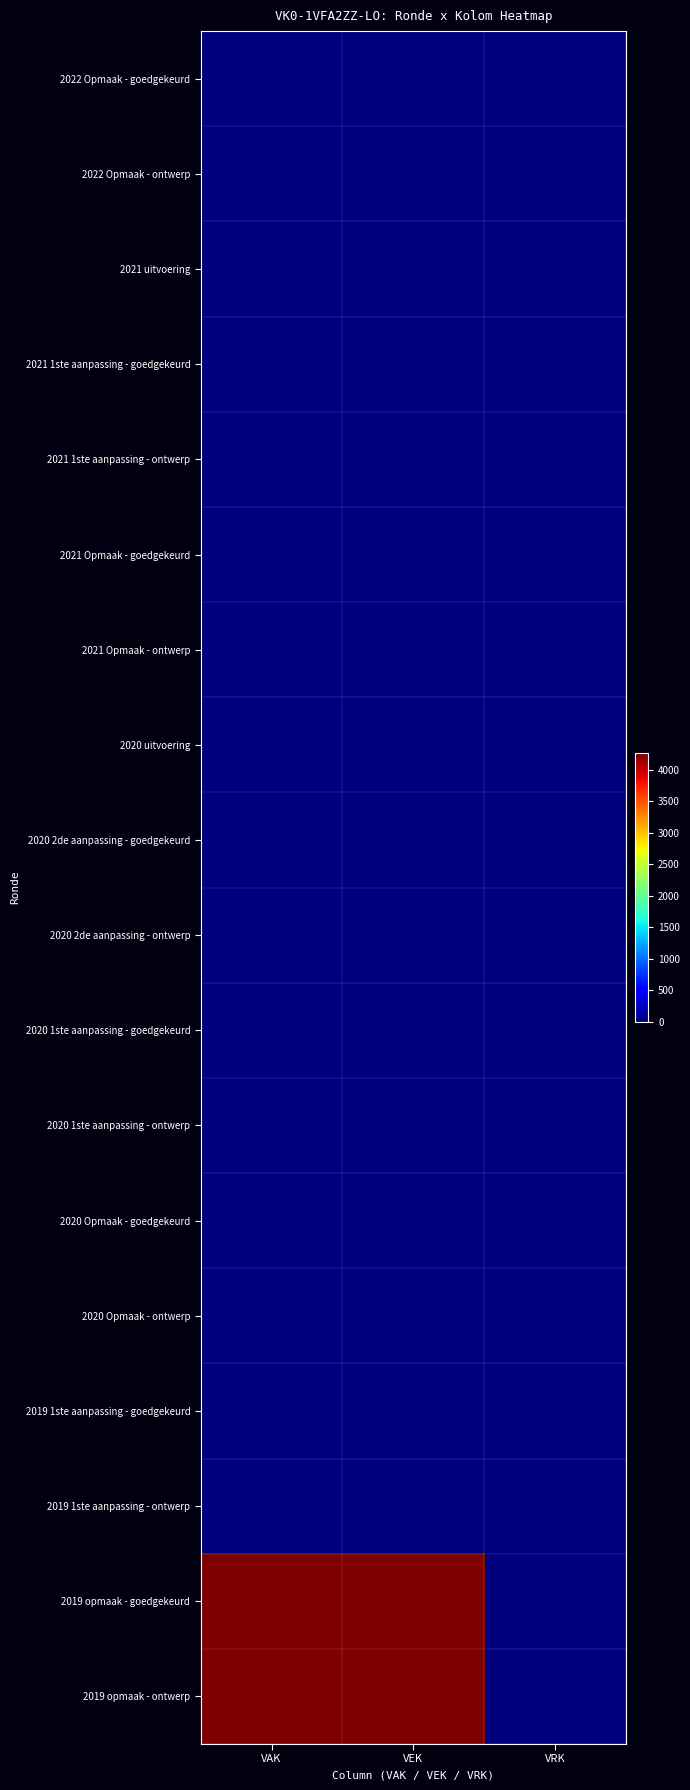

Reading right to left, extract all data points from this chart.

2022 Opmaak - goedgekeurd: VRK=0	VEK=0	VAK=0
2022 Opmaak - ontwerp: VRK=0	VEK=0	VAK=0
2021 uitvoering: VRK=0	VEK=0	VAK=0
2021 1ste aanpassing - goedgekeurd: VRK=0	VEK=0	VAK=0
2021 1ste aanpassing - ontwerp: VRK=0	VEK=0	VAK=0
2021 Opmaak - goedgekeurd: VRK=0	VEK=0	VAK=0
2021 Opmaak - ontwerp: VRK=0	VEK=0	VAK=0
2020 uitvoering: VRK=0	VEK=0	VAK=0
2020 2de aanpassing - goedgekeurd: VRK=0	VEK=0	VAK=0
2020 2de aanpassing - ontwerp: VRK=0	VEK=0	VAK=0
2020 1ste aanpassing - goedgekeurd: VRK=0	VEK=0	VAK=0
2020 1ste aanpassing - ontwerp: VRK=0	VEK=0	VAK=0
2020 Opmaak - goedgekeurd: VRK=0	VEK=0	VAK=0
2020 Opmaak - ontwerp: VRK=0	VEK=0	VAK=0
2019 1ste aanpassing - goedgekeurd: VRK=0	VEK=0	VAK=0
2019 1ste aanpassing - ontwerp: VRK=0	VEK=0	VAK=0
2019 opmaak - goedgekeurd: VRK=0	VEK=4258	VAK=4258
2019 opmaak - ontwerp: VRK=0	VEK=4258	VAK=4258